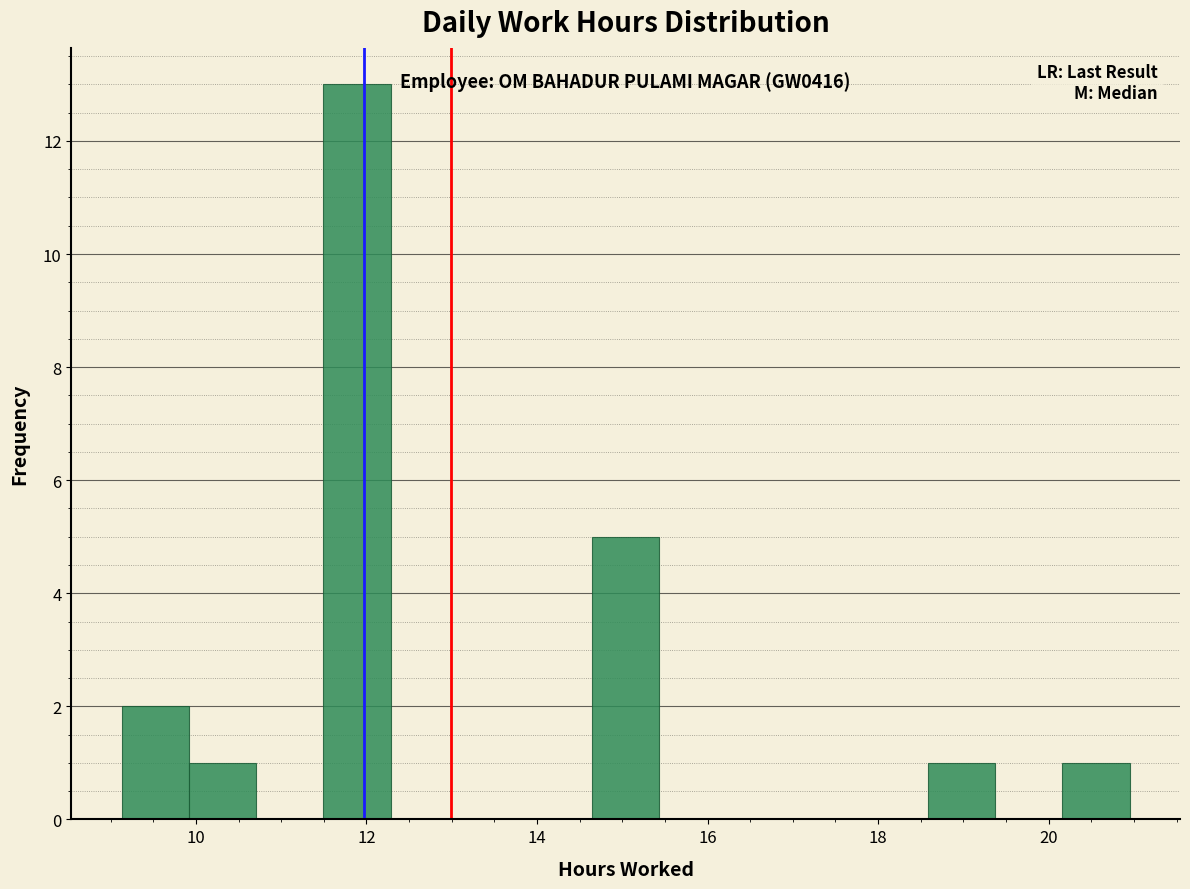

Around what value on the x-axis is the tallest bar? Give the approximate position of its centre, as read against the axis.

11.8